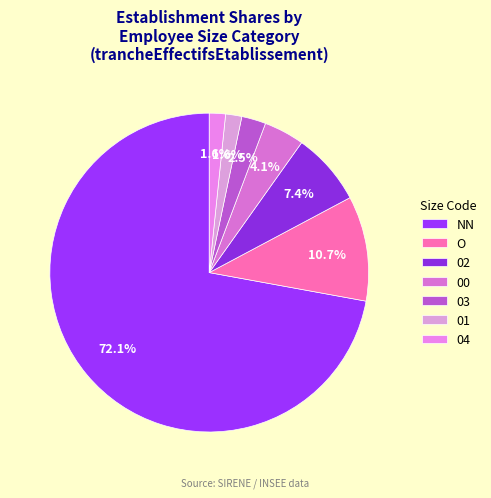

Combined, do O and 02 account for over 50%?

No